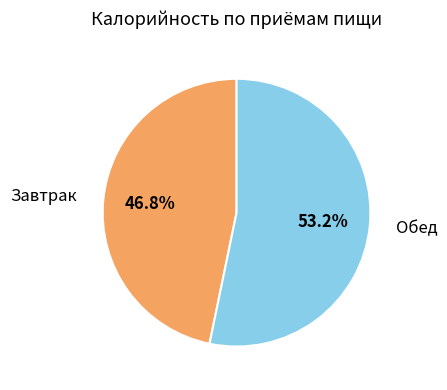

To the nearest percent, what portion does Завтрак represent?

47%